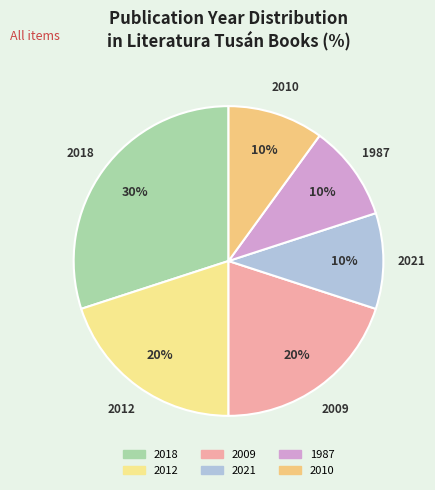

Do 2018 and 2021 together represent more than half of the pie?

No